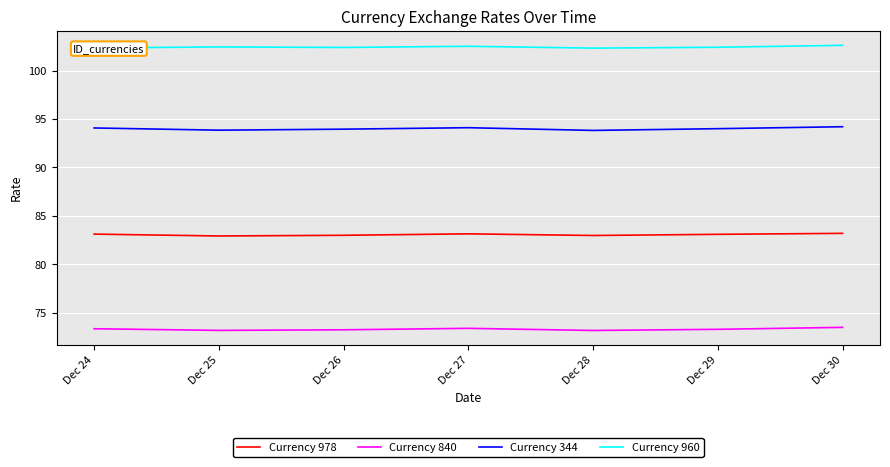

List the series in order of their peak value, highest first.

Currency 960, Currency 344, Currency 978, Currency 840